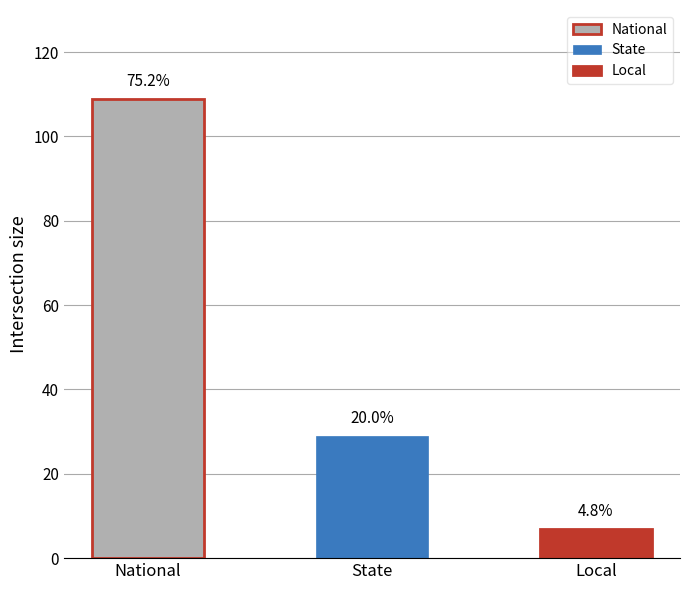

Where does the data first go above 29?

National